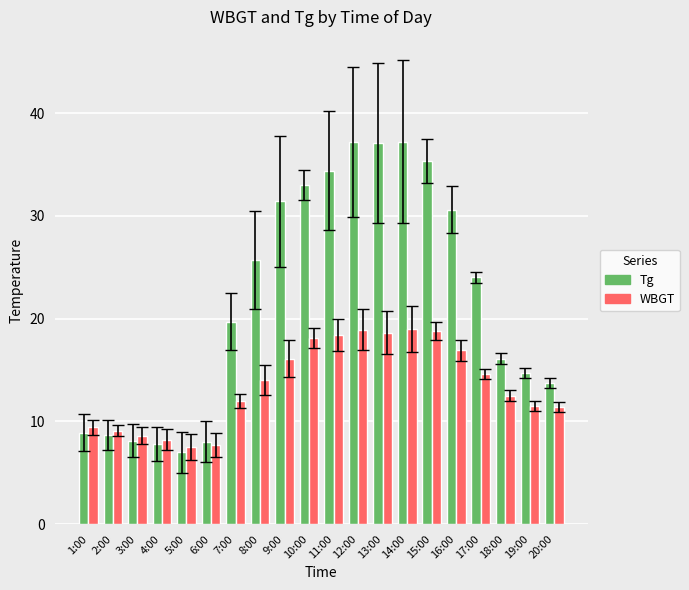

What is the value of the WBGT bar at the 19th from the left?

11.5